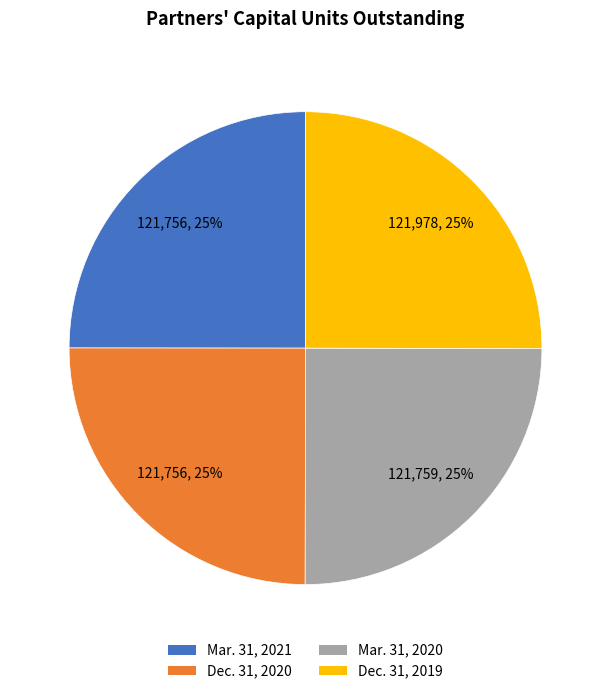

To the nearest percent, what percentage of the pie is Dec. 31, 2019?

25%